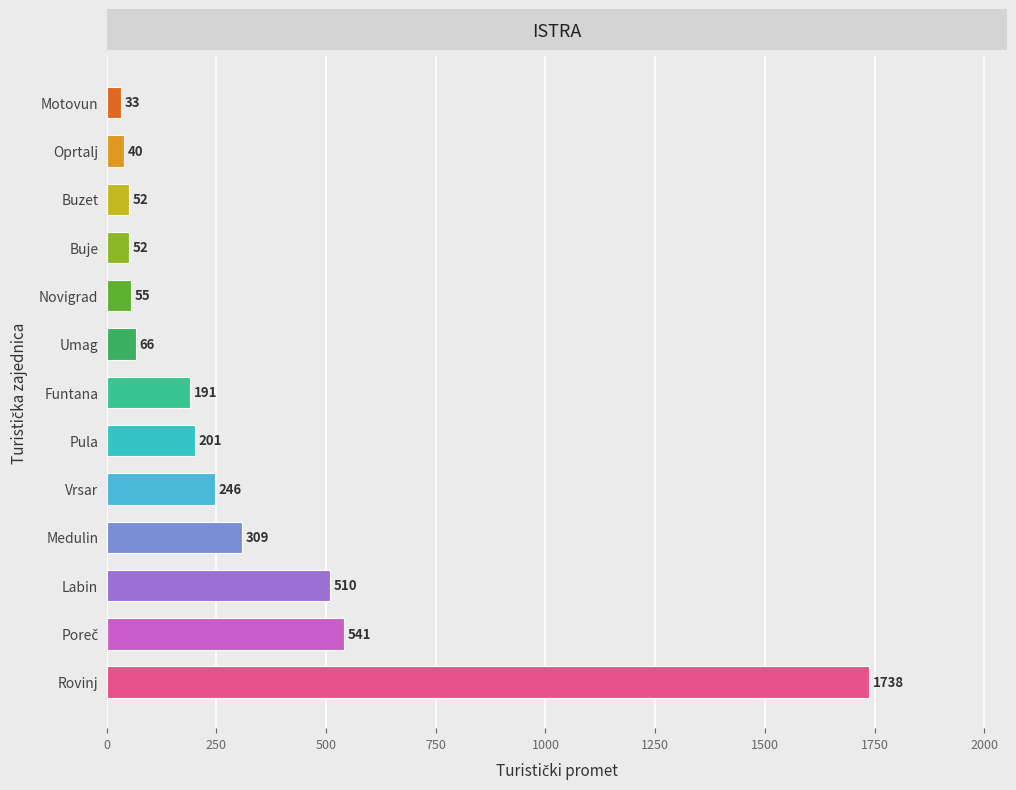

What is the approximate value at Rovinj, to the nearest 100?

1700